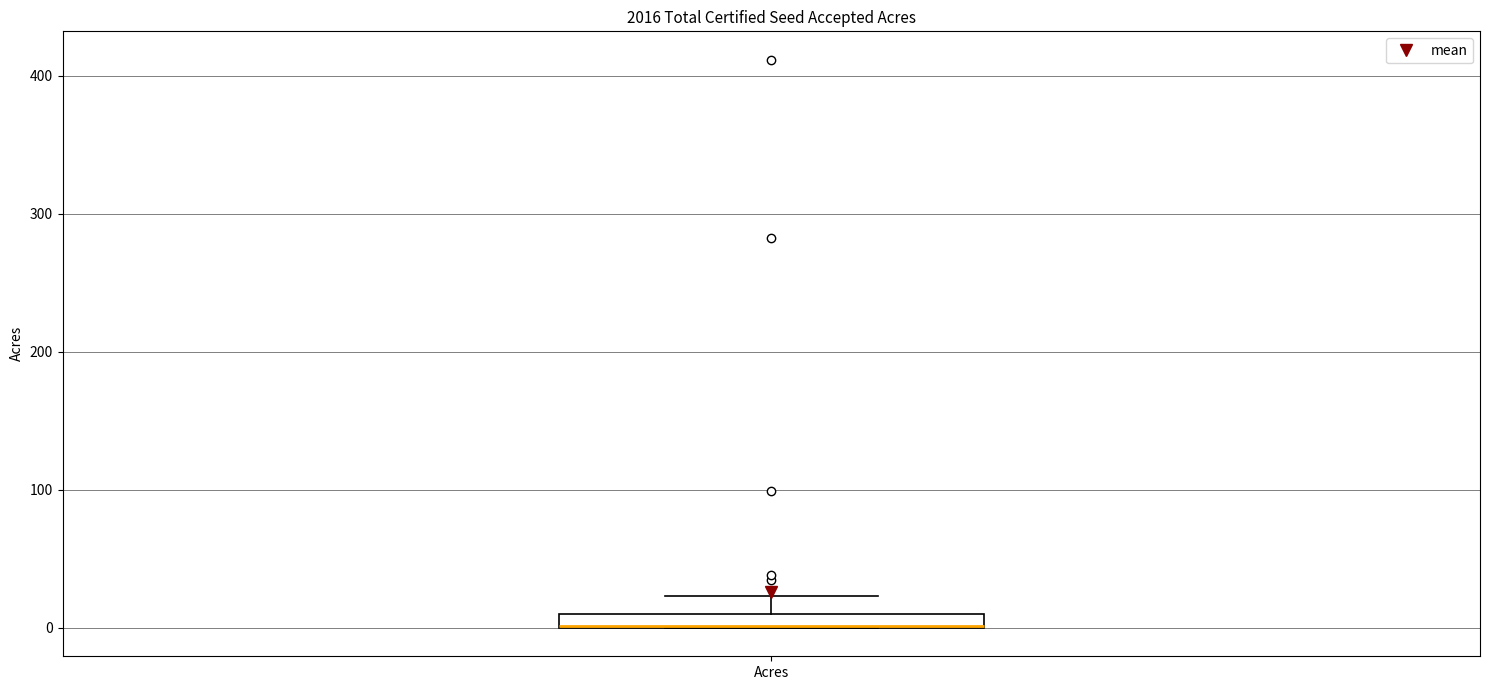

Where is the upper edge of the box for Acres on the y-axis? The values are not printed on the chart, so give them approximately, as read against the axis.

10